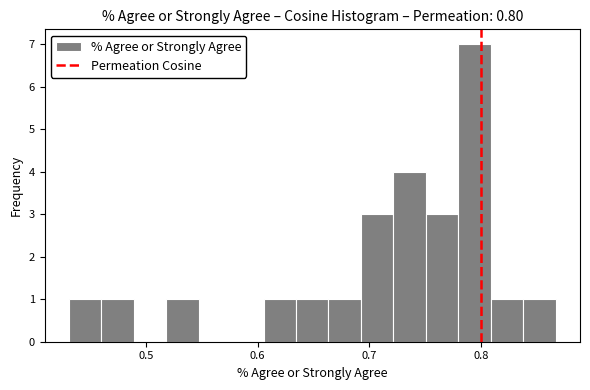

Around what value on the x-axis is the tallest bar? Give the approximate position of its centre, as read against the axis.

0.79